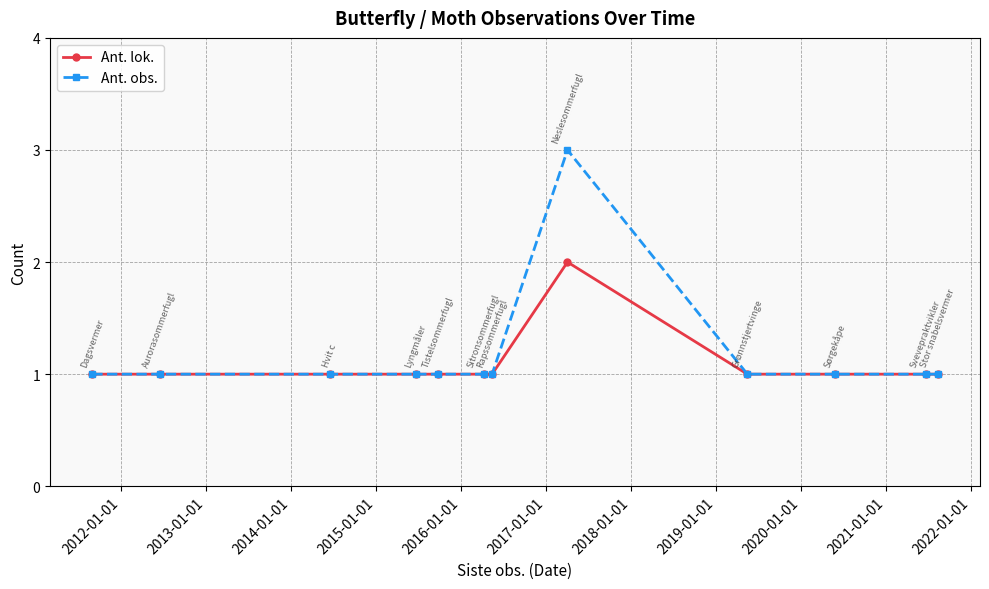

What is the average value of the Ant. obs. series?

1